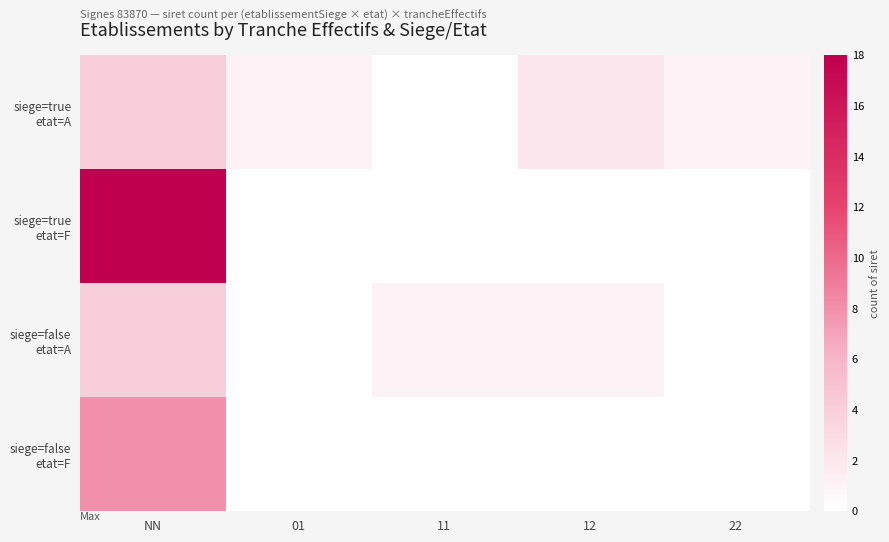

How many series are shown in this chart?

4